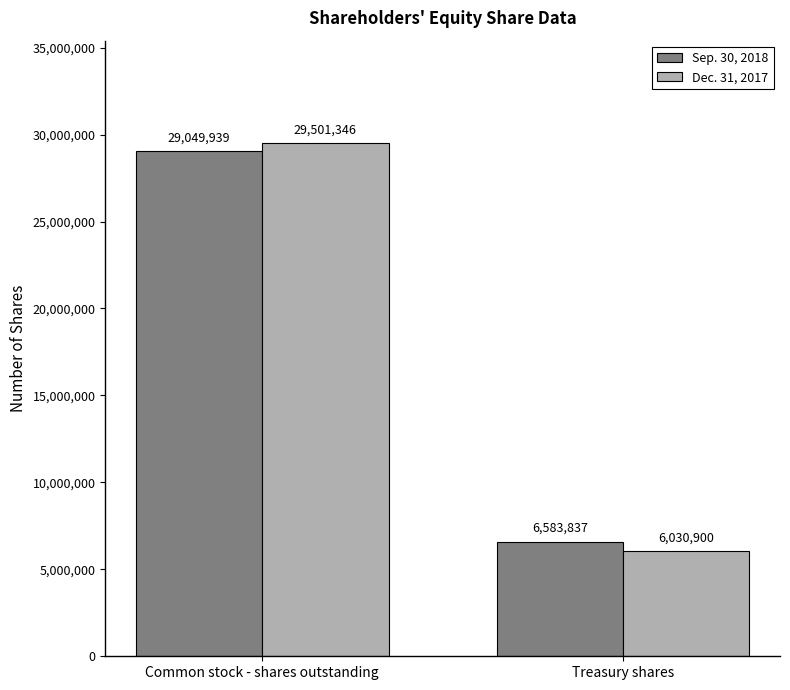

Reading left to right, transcribe all the data shown in this chart.

Sep. 30, 2018: Common stock - shares outstanding=29049939	Treasury shares=6583837
Dec. 31, 2017: Common stock - shares outstanding=29501346	Treasury shares=6030900